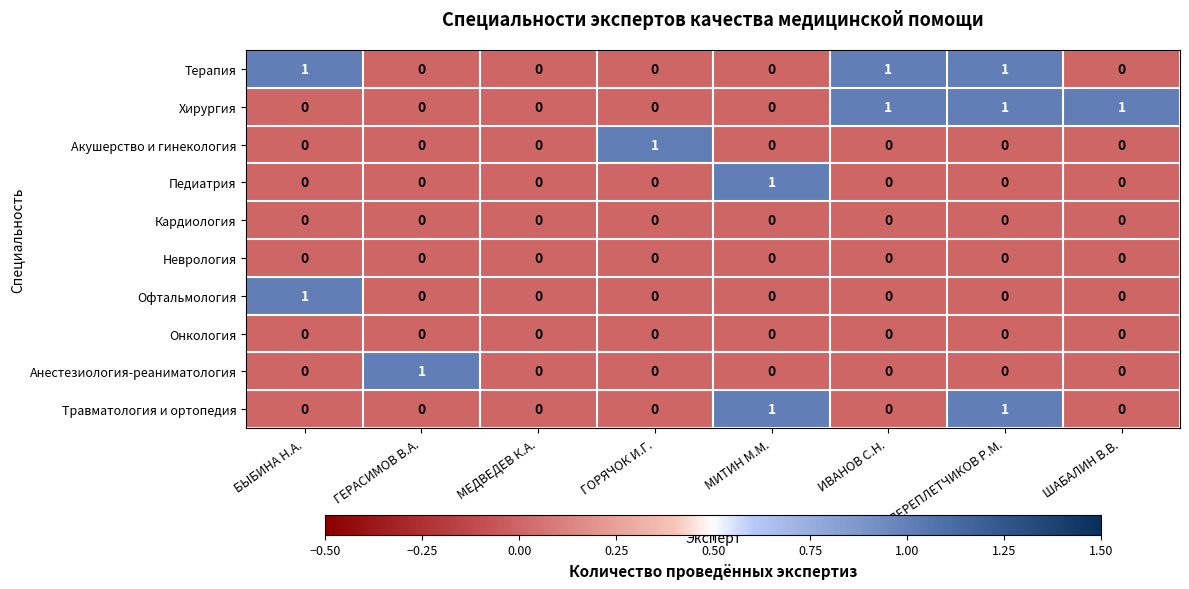

What is the sum of all Терапия values?

3